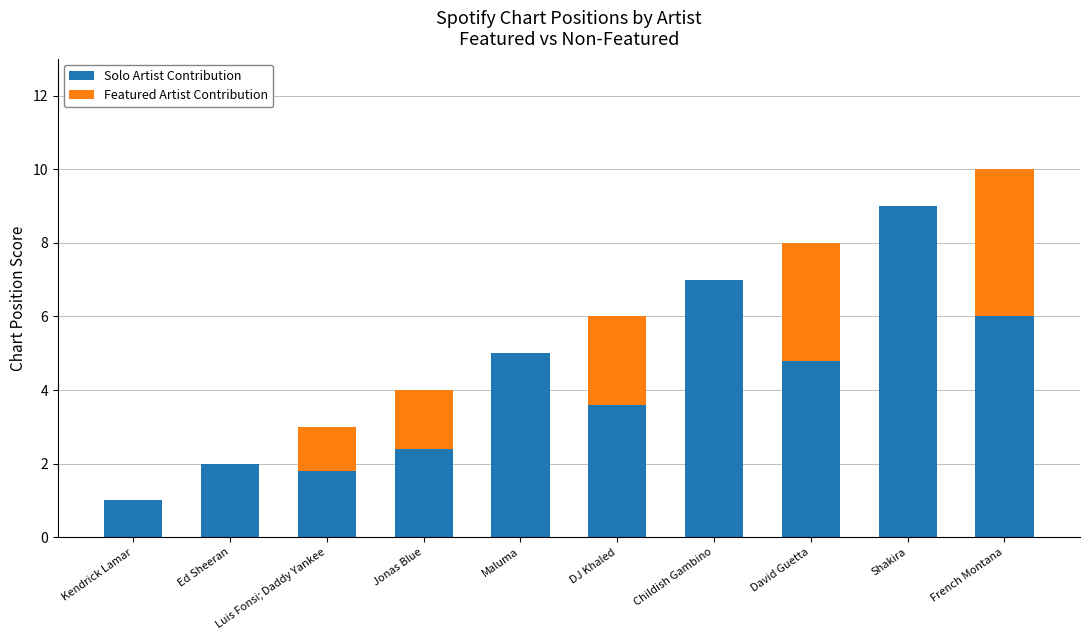

Are the bars horizontal?

No